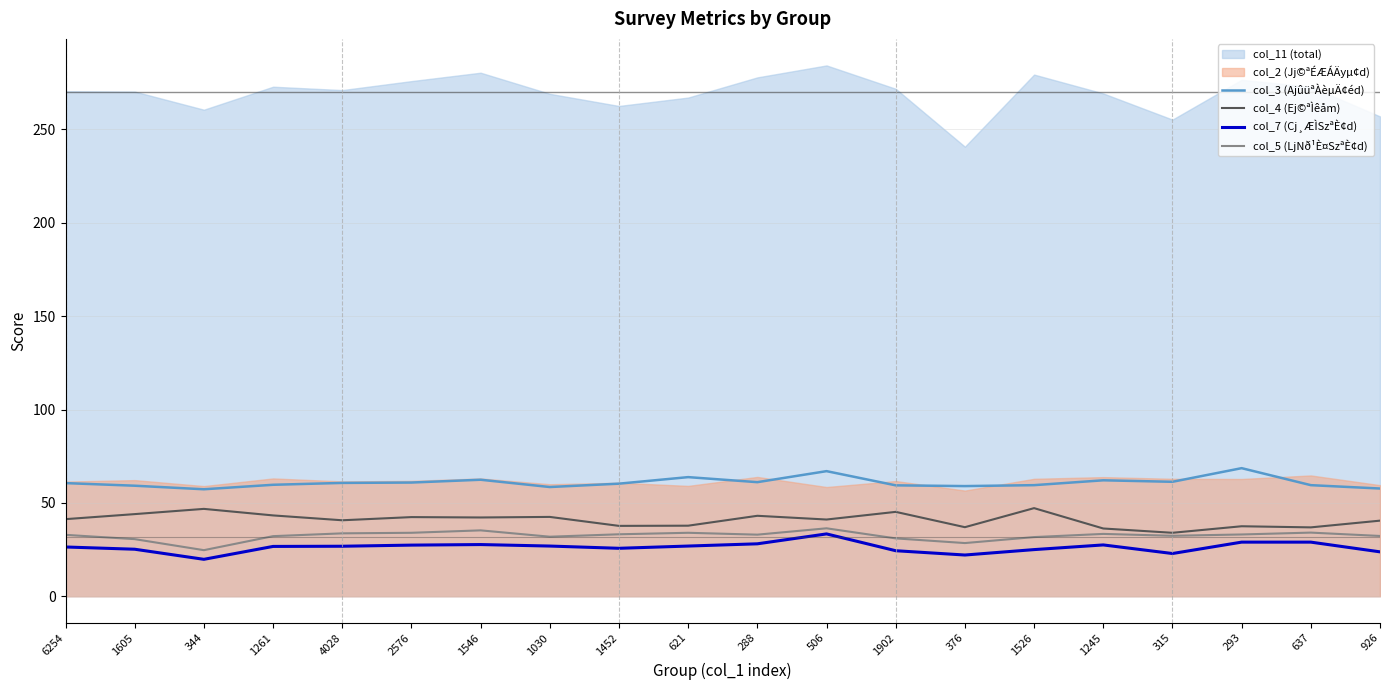

True or false: col_4 (Ej©ªÌêåm) and col_3 (AjûüªÀèµÄ¢éd) cross at least once.

False